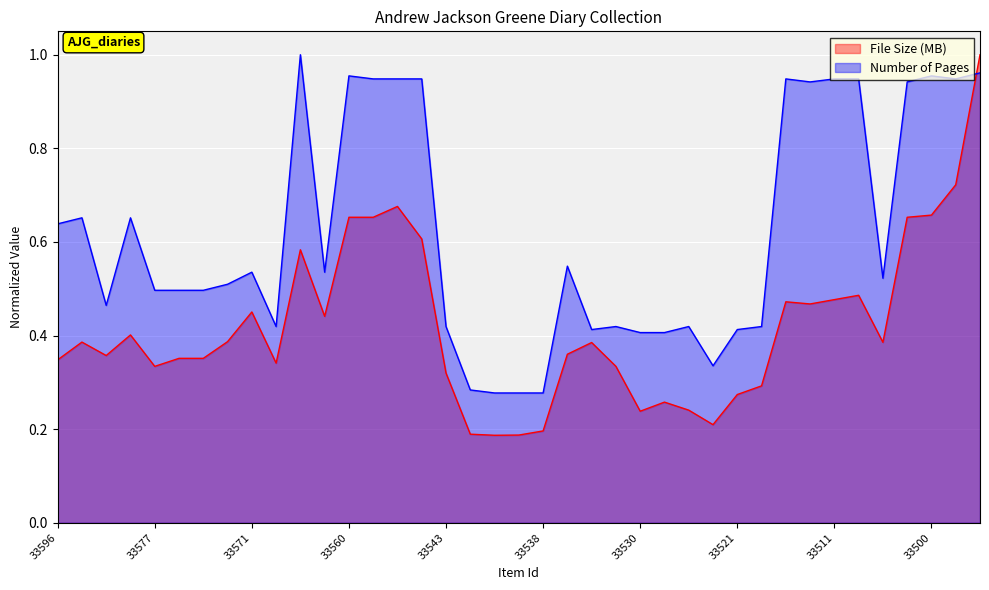

At how many categories does at least one series exceed 0?

39